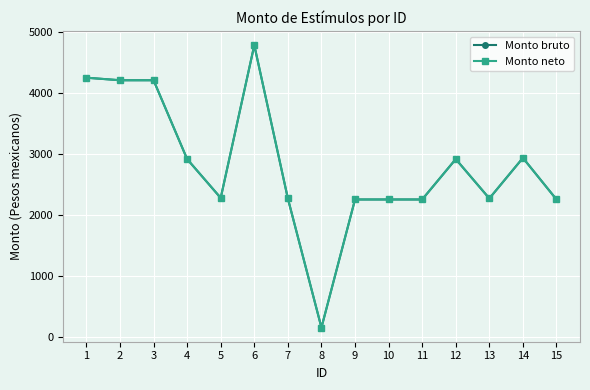

The value of Monto bruto at 7 is 1450.0. True or false?

False